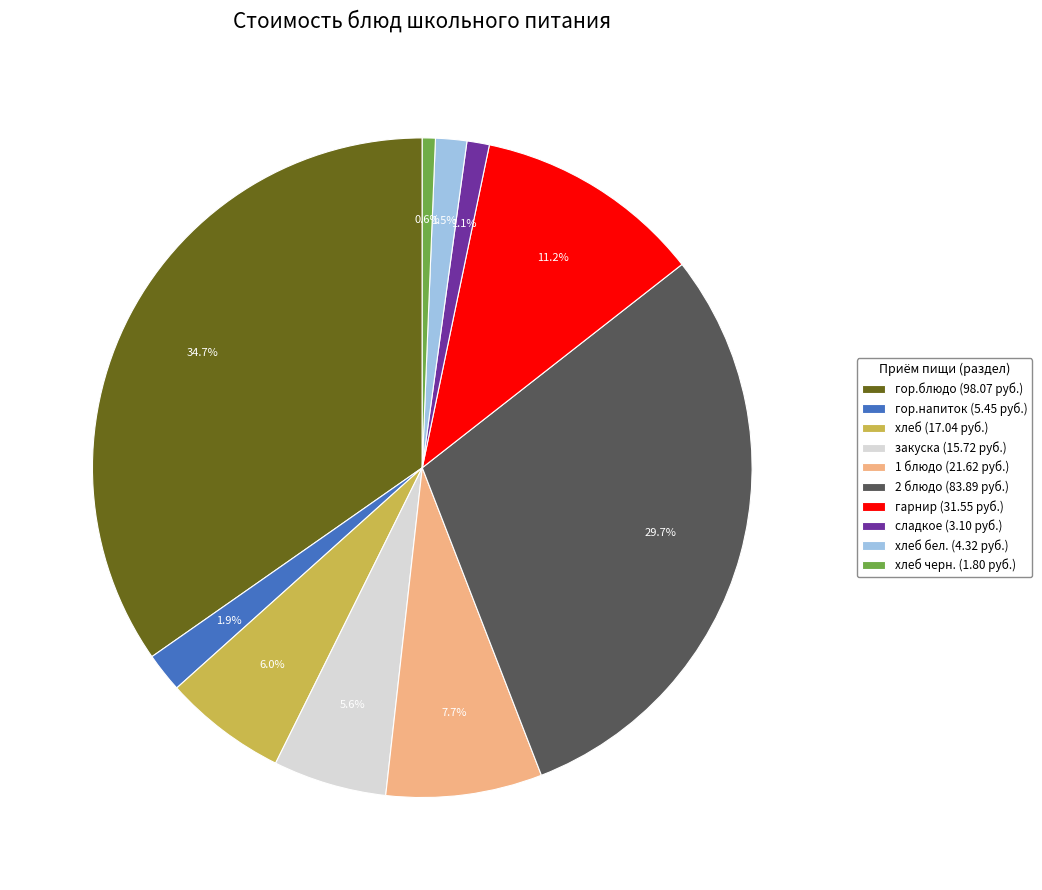

Does any single category account for the majority?

No